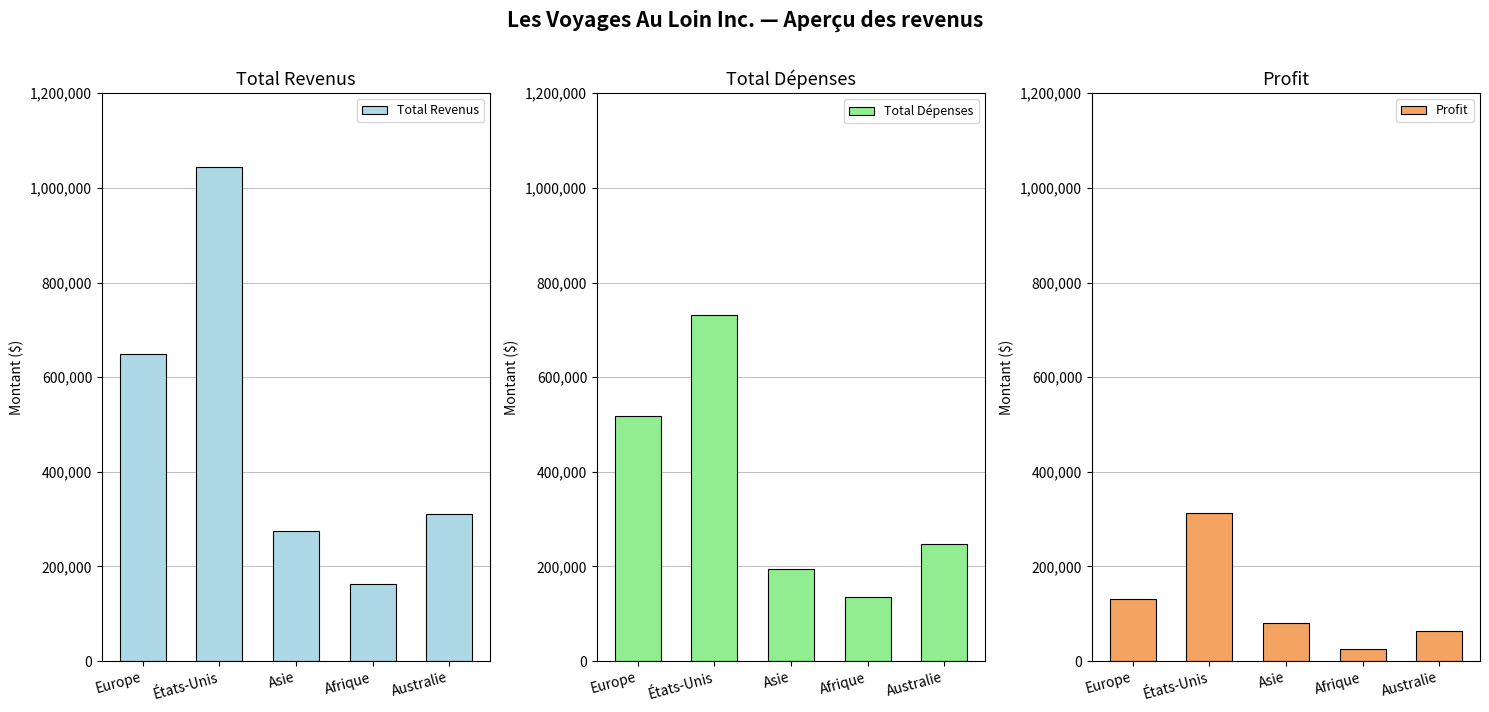

Which category has the lowest value in the Total Revenus series?

Afrique